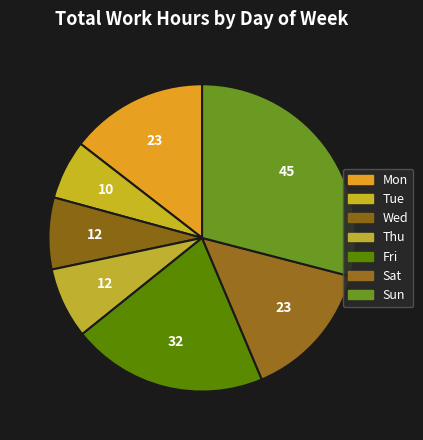

How many slices are in this pie chart?

7